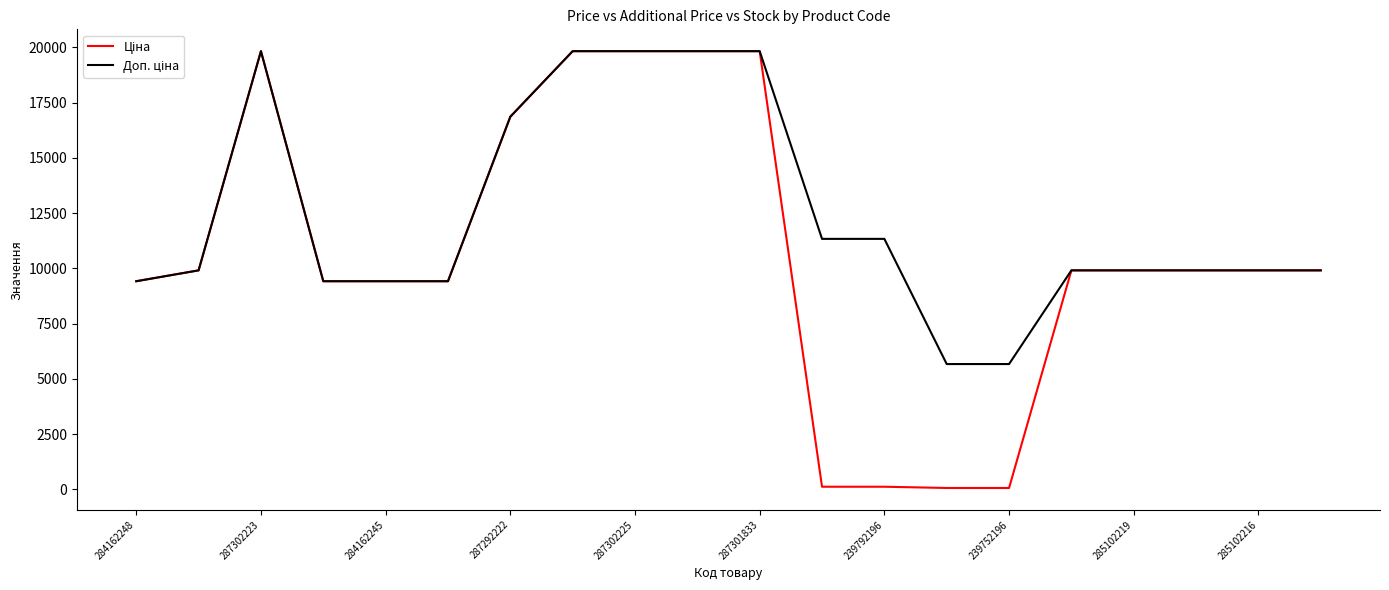

What is the greatest value displayed?

19831.1